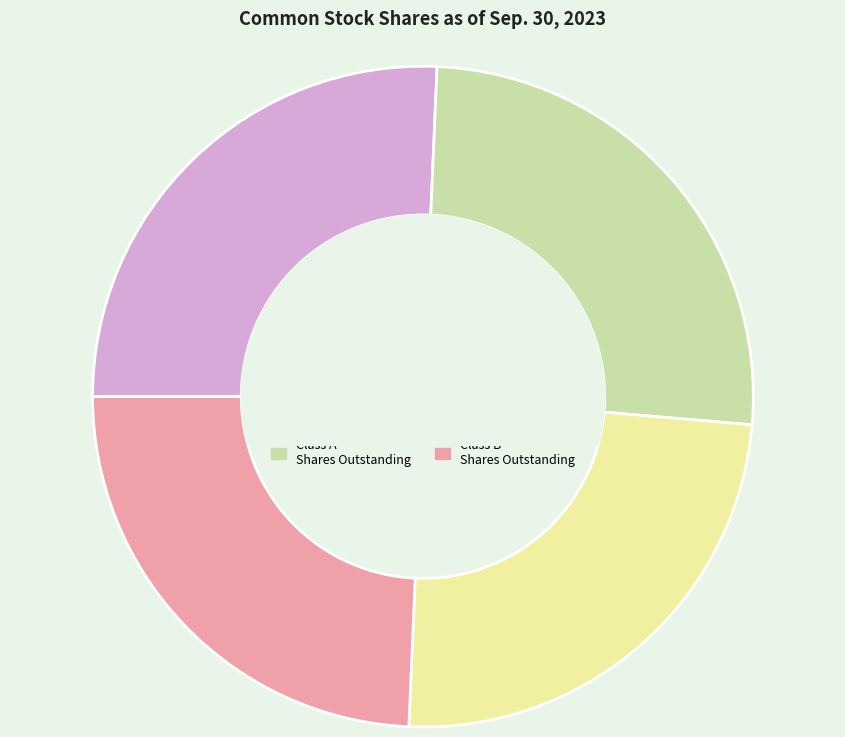

True or false: Class A Shares Issued accounts for 26% of the total.

True